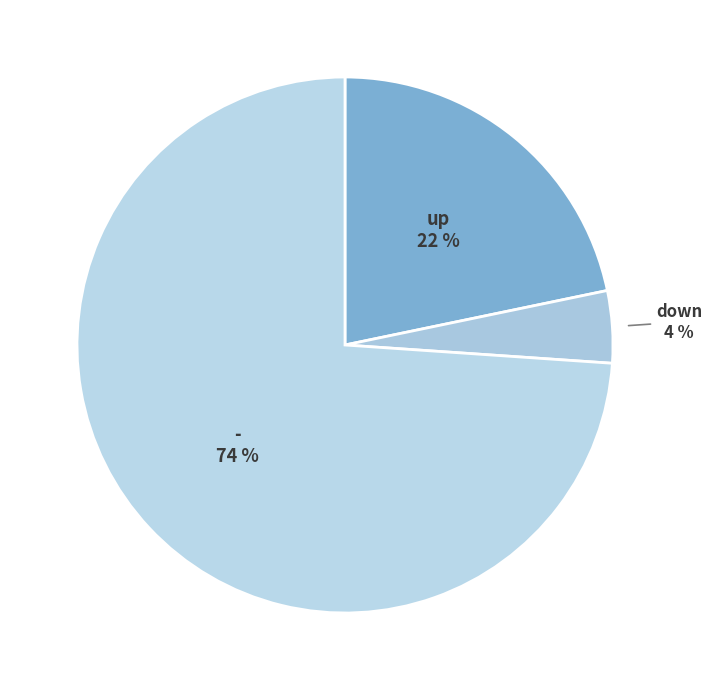

What is the smallest slice in the pie chart?

down